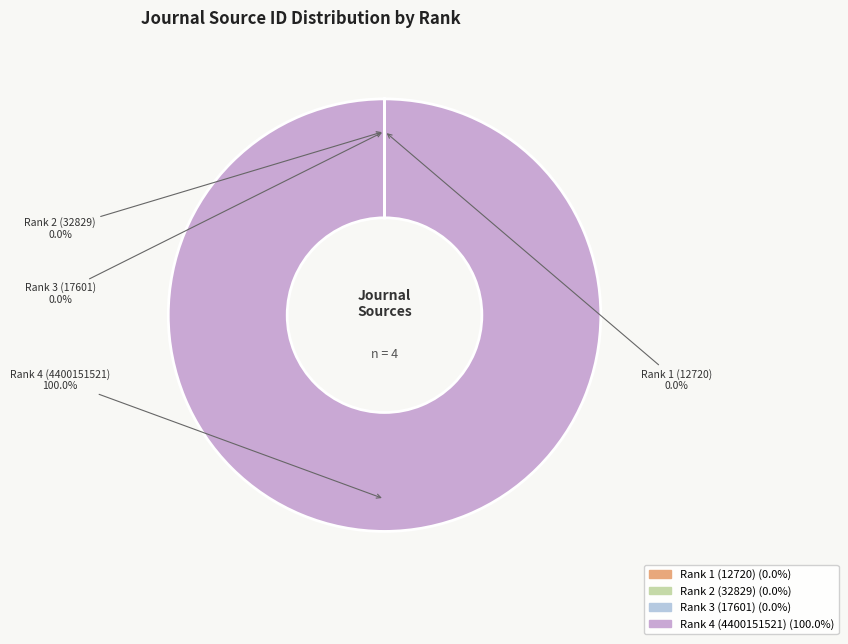

Which category has the biggest portion of the pie?

Rank 4 (4400151521)